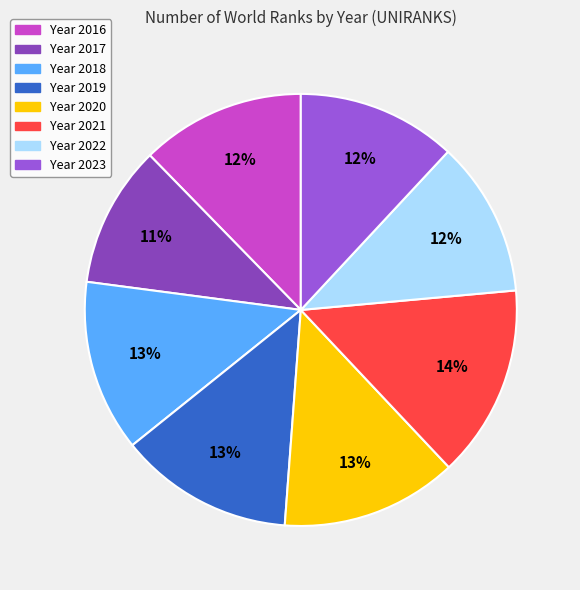

Does any single category account for the majority?

No